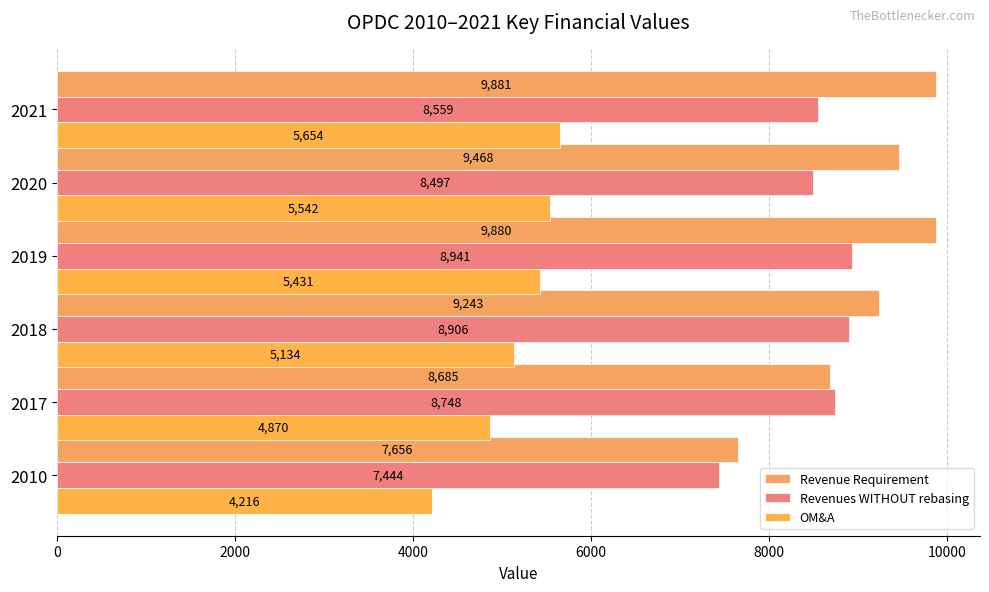

Reading left to right, list all the values displayed in this chart.

Revenue Requirement: 7656	8685	9243	9880	9468	9881
Revenues WITHOUT rebasing: 7444	8748	8906	8941	8497	8559
OM&A: 4216	4870	5134	5431	5542	5654